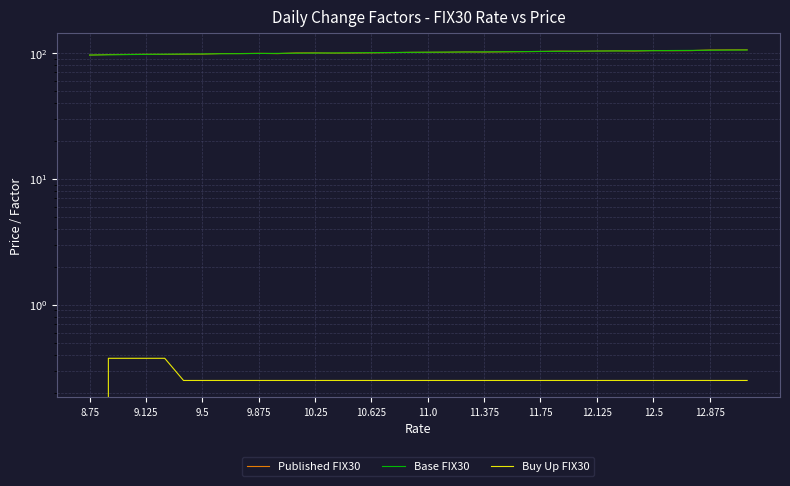

What are all the series names shown in the legend?

Published FIX30, Base FIX30, Buy Up FIX30